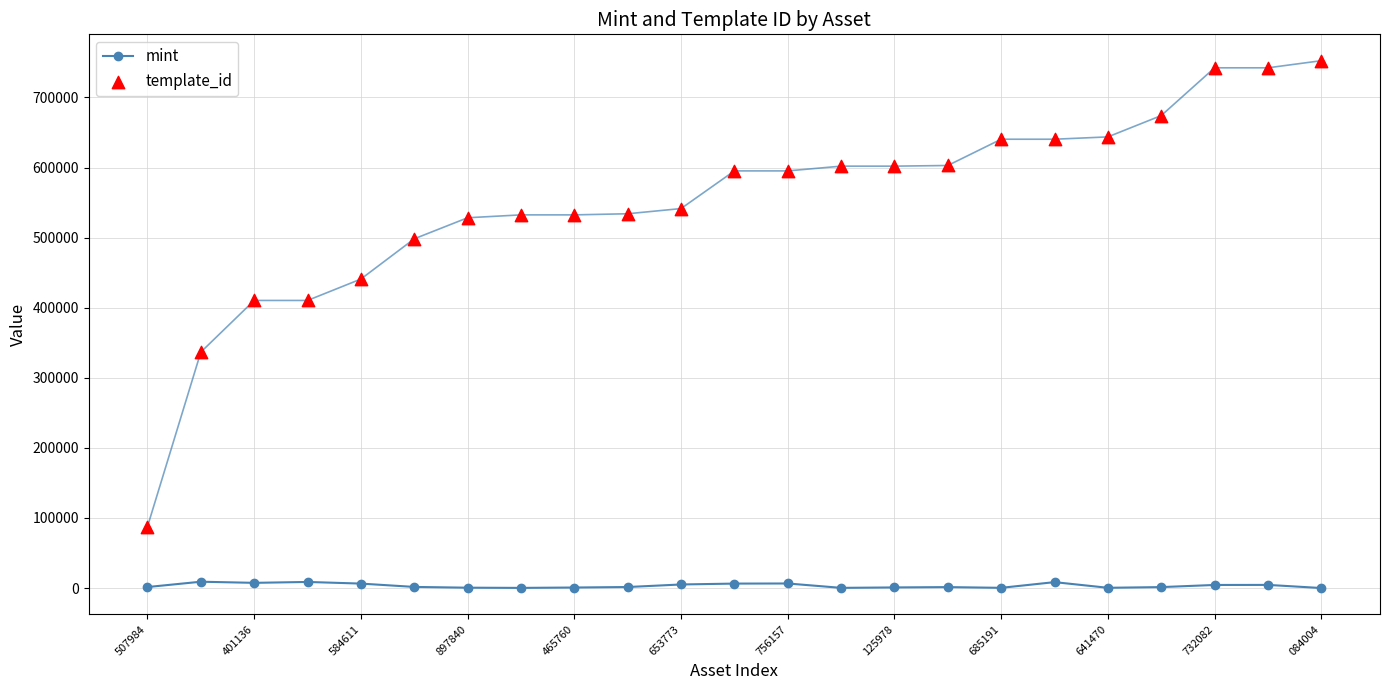

What are all the series names shown in the legend?

mint, template_id